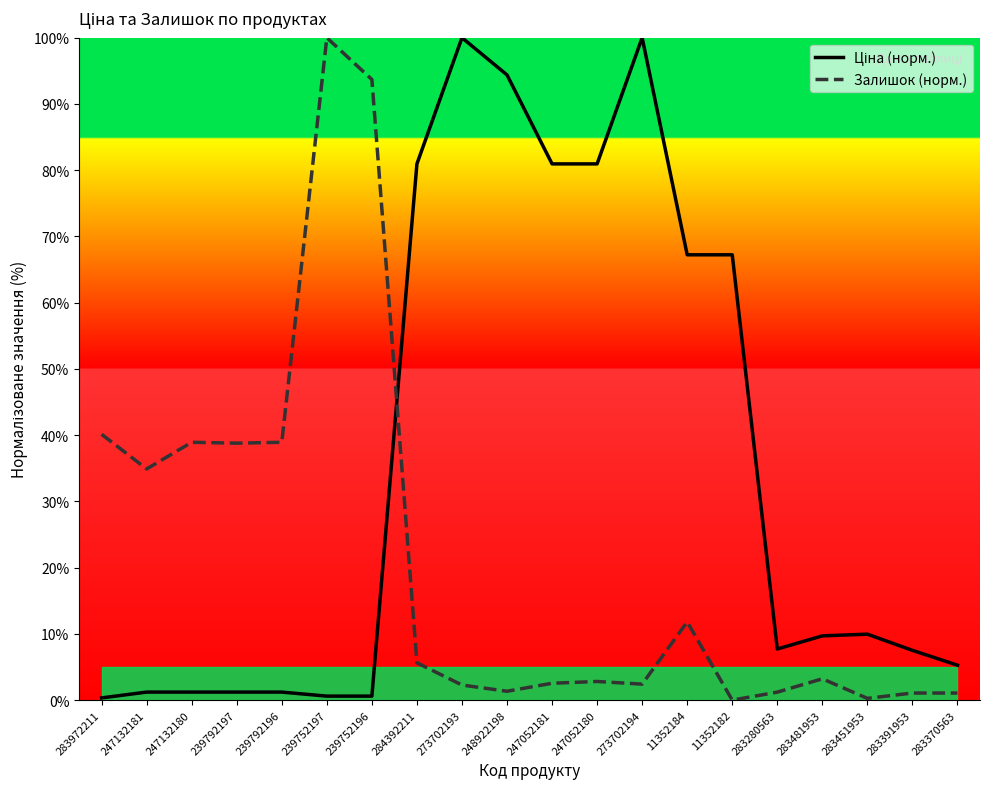

What is the label of the 6th point from the right?

11352182